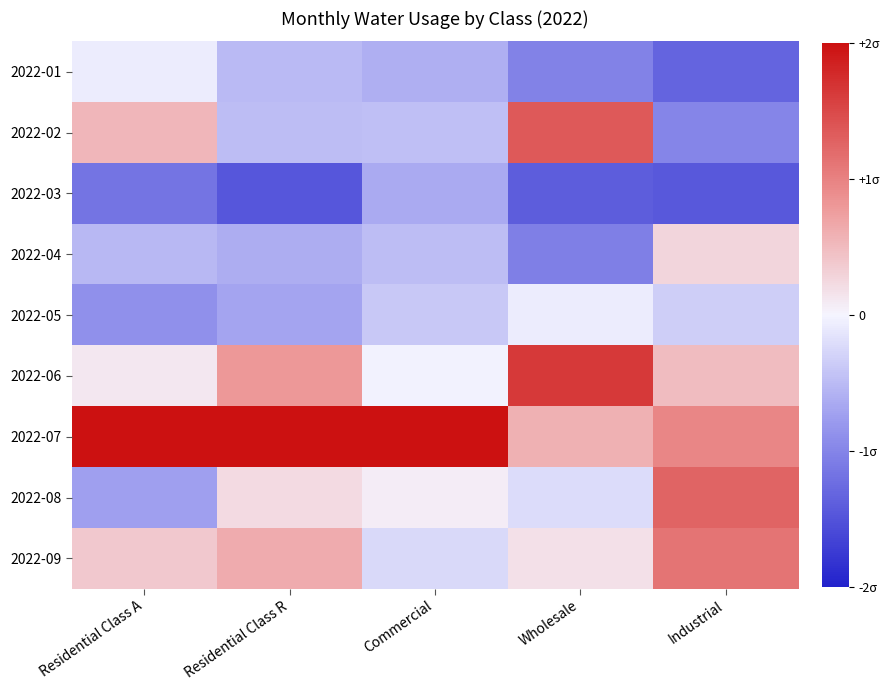

Rank the series by their maximum value, from highest to lowest.

2022-07, 2022-06, 2022-02, 2022-08, 2022-09, 2022-04, 2022-05, 2022-01, 2022-03